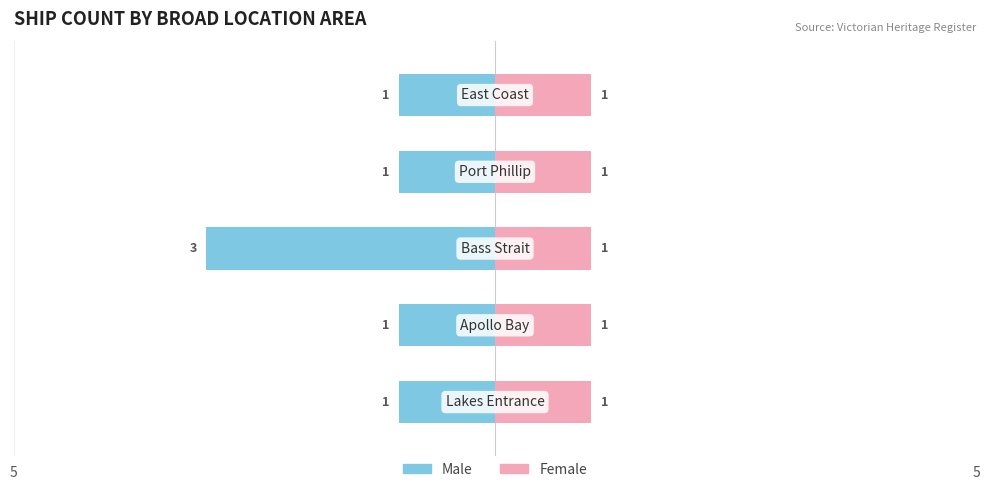

Reading right to left, list all the values displayed in this chart.

Male: East Coast=1	Port Phillip=1	Bass Strait=3	Apollo Bay=1	Lakes Entrance=1
Female: East Coast=1	Port Phillip=1	Bass Strait=1	Apollo Bay=1	Lakes Entrance=1